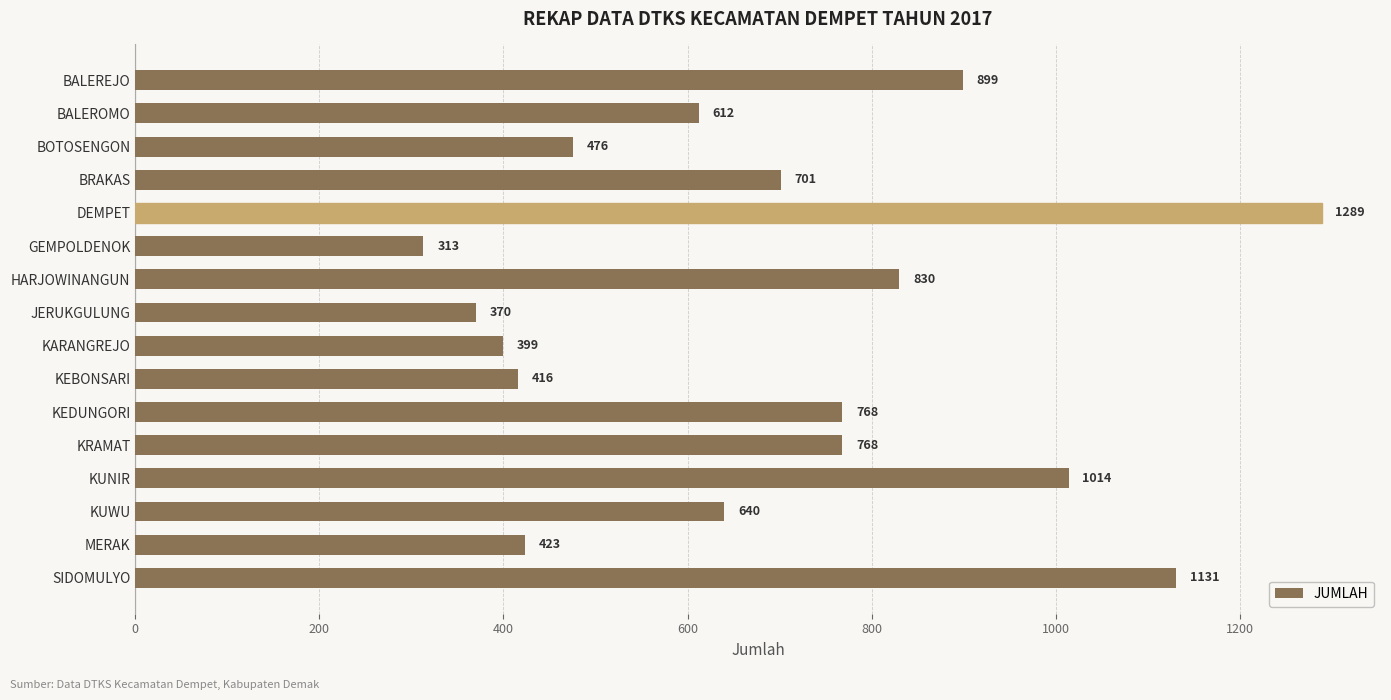

Approximately how many times larger is the value at MERAK compared to BOTOSENGON?

0.9